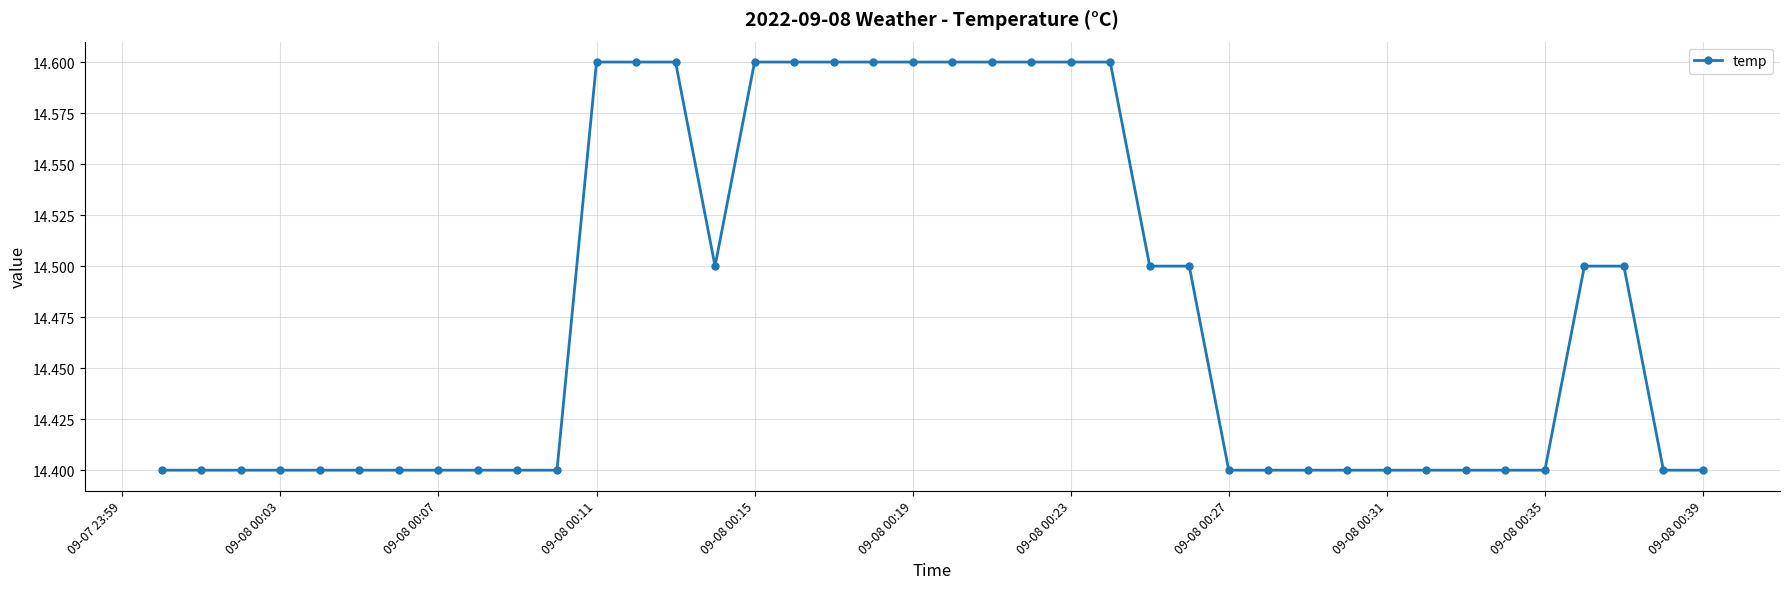

What is the value of the 30th point from the left?

14.4